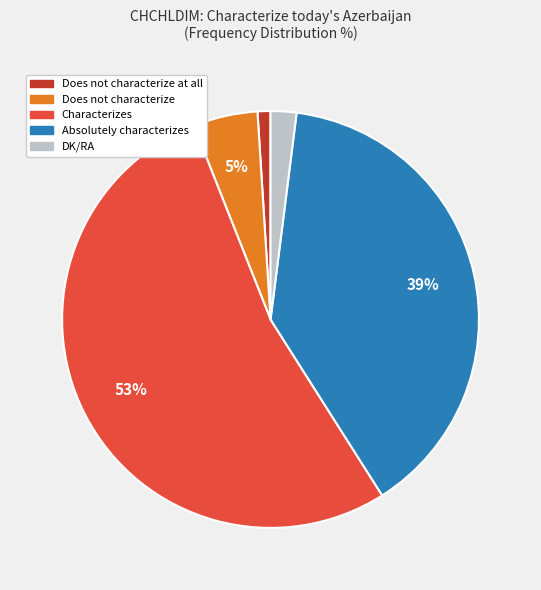

Does any single category account for the majority?

Yes